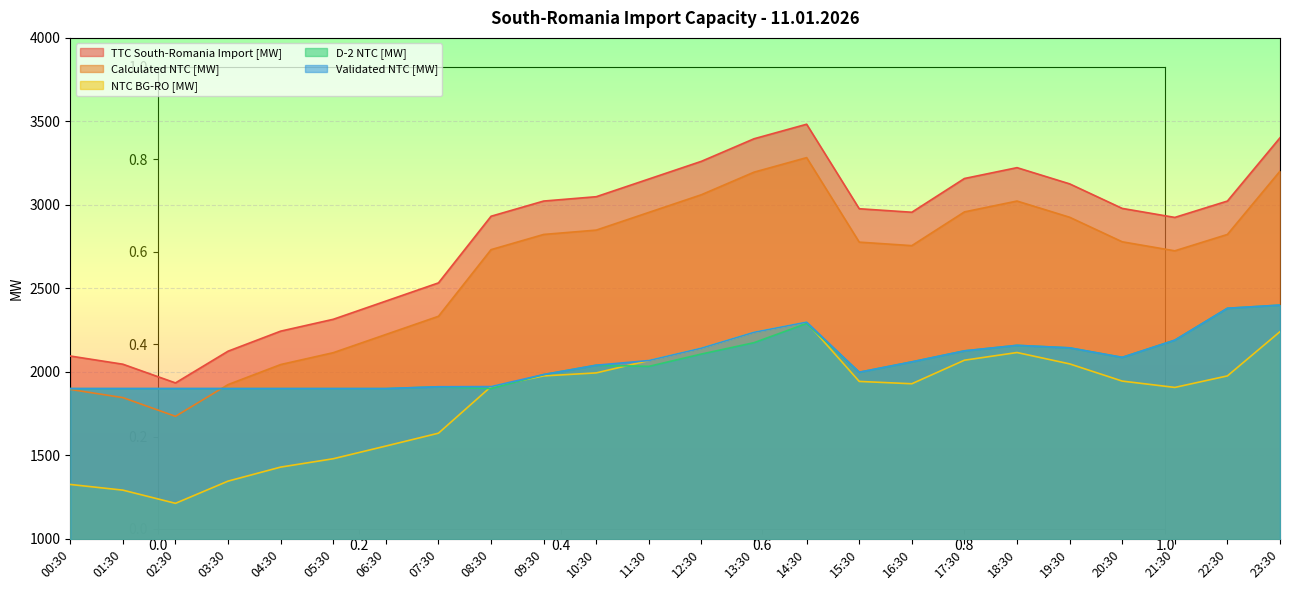

List the series in order of their peak value, lowest first.

NTC BG-RO [MW], D-2 NTC [MW], Validated NTC [MW], Calculated NTC [MW], TTC South-Romania Import [MW]